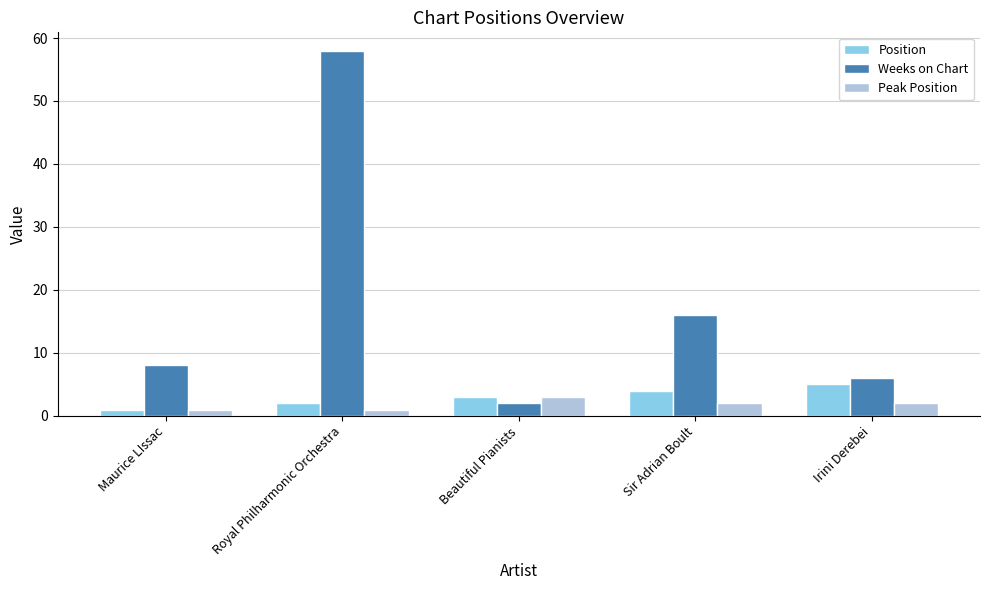

Reading left to right, what are all the values shown in this chart?

Position: Maurice LIssac=1	Royal Philharmonic Orchestra=2	Beautiful Pianists=3	Sir Adrian Boult=4	Irini Derebei=5
Weeks on Chart: Maurice LIssac=8	Royal Philharmonic Orchestra=58	Beautiful Pianists=2	Sir Adrian Boult=16	Irini Derebei=6
Peak Position: Maurice LIssac=1	Royal Philharmonic Orchestra=1	Beautiful Pianists=3	Sir Adrian Boult=2	Irini Derebei=2